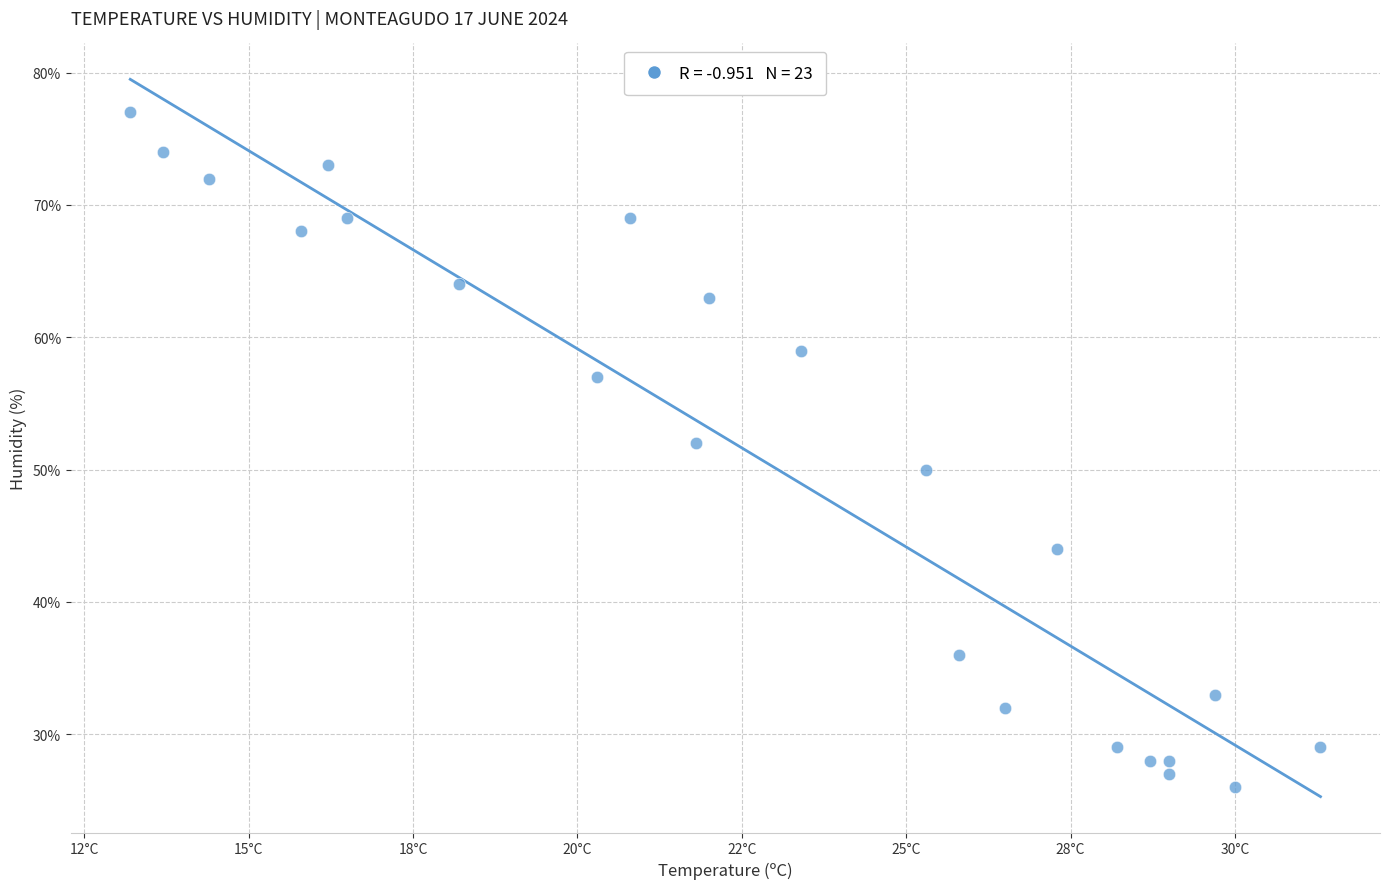

What is the range of Y values (max minus min)?

51